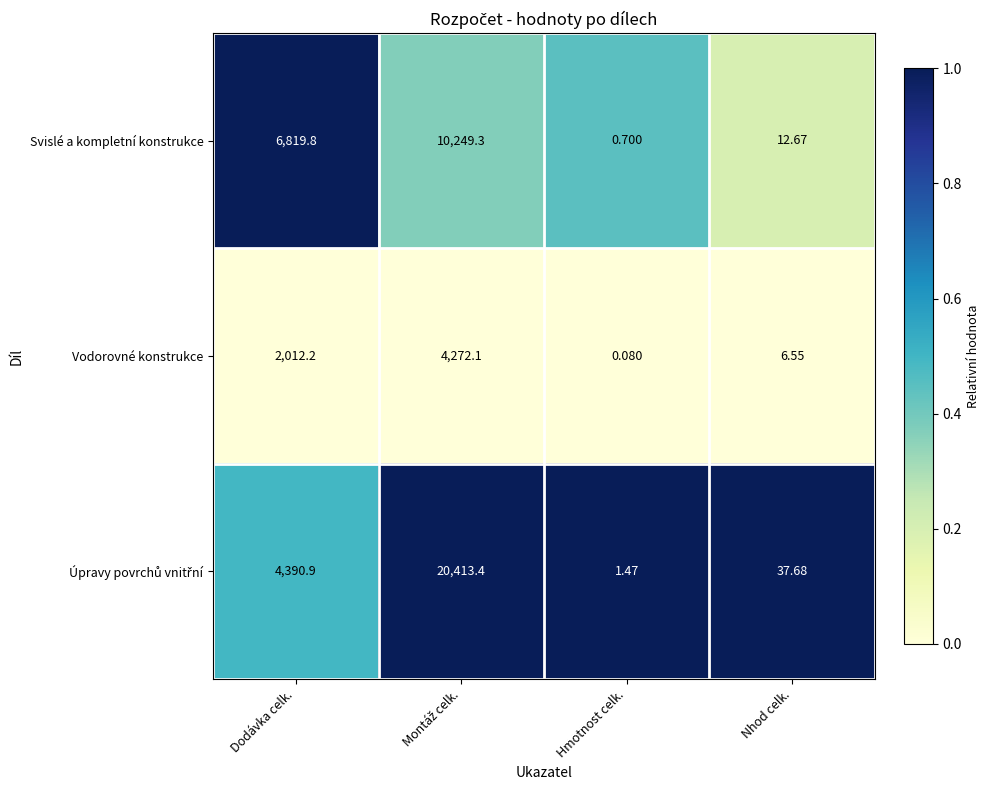

Between Dodávka celk. and Hmotnost celk., which series saw the biggest shift?

Svislé a kompletní konstrukce